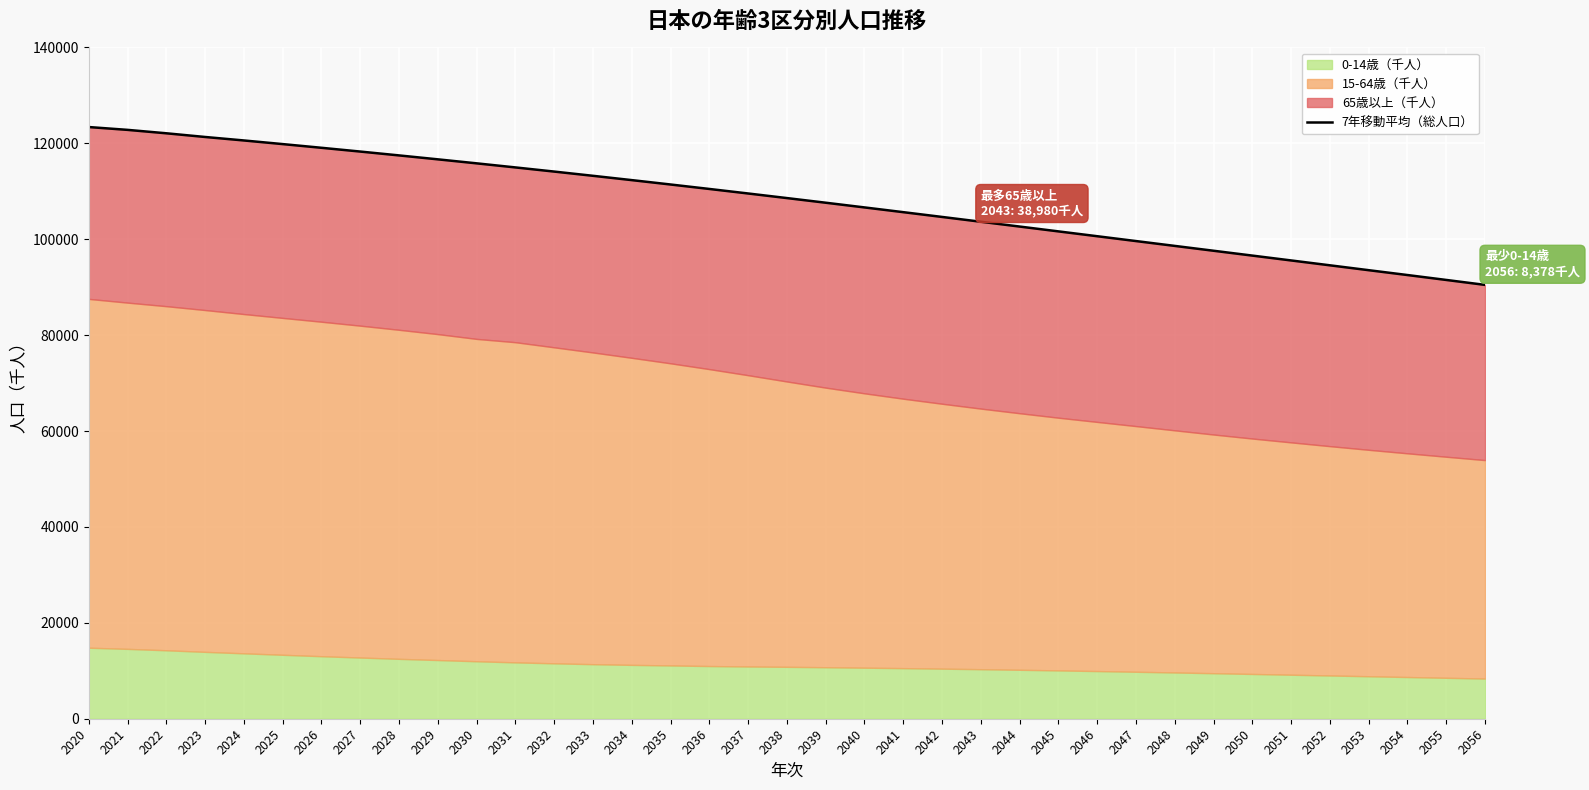

What is the sum of the values at 2045 and 2023?

222965.7